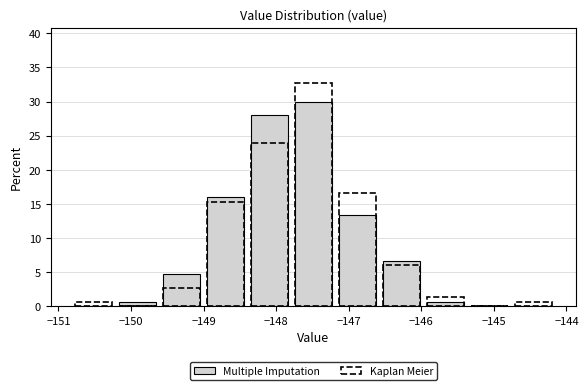

What is the height of the bar covering -149.0 to -148.4 on the x-axis? Neither the bar edges nor the heights are printed on the chart, so give them approximately, as read against the axes.

16.0